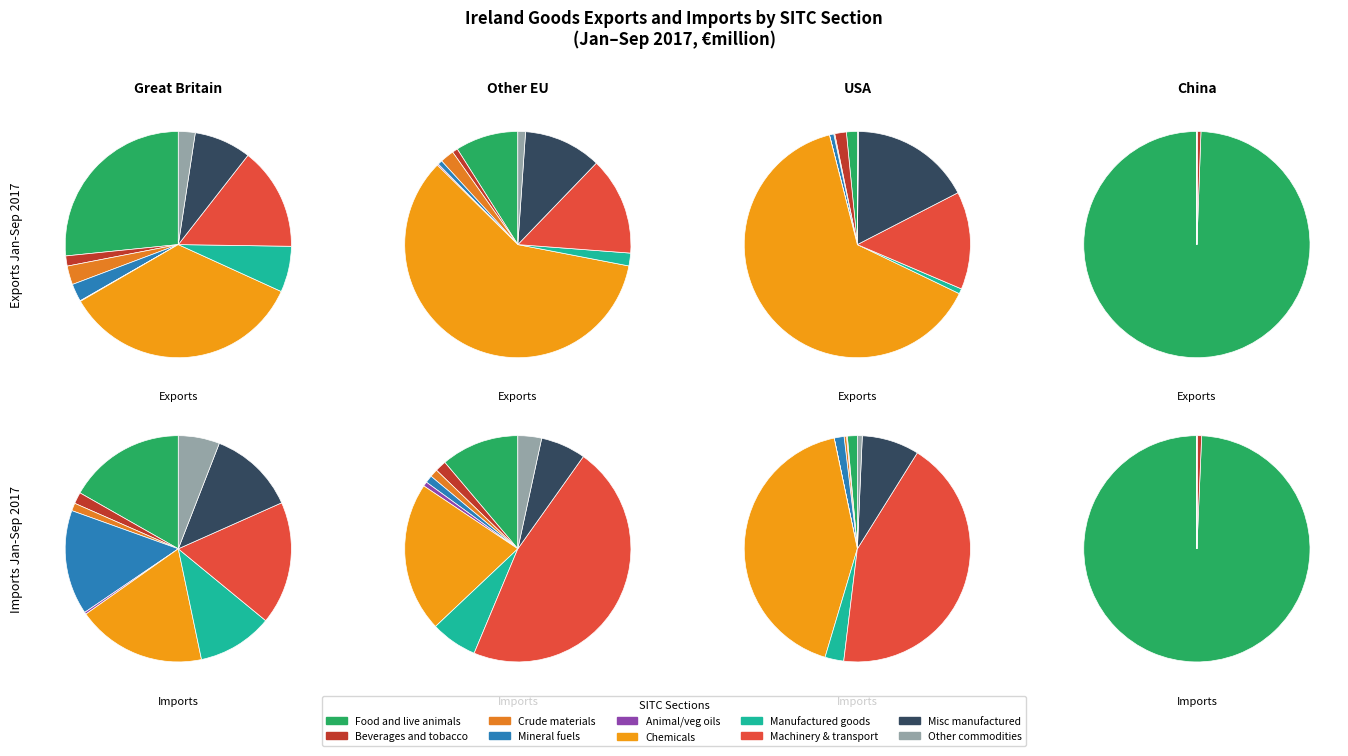

To the nearest percent, what is the difference between the largest and smallest slice percentages?

39%